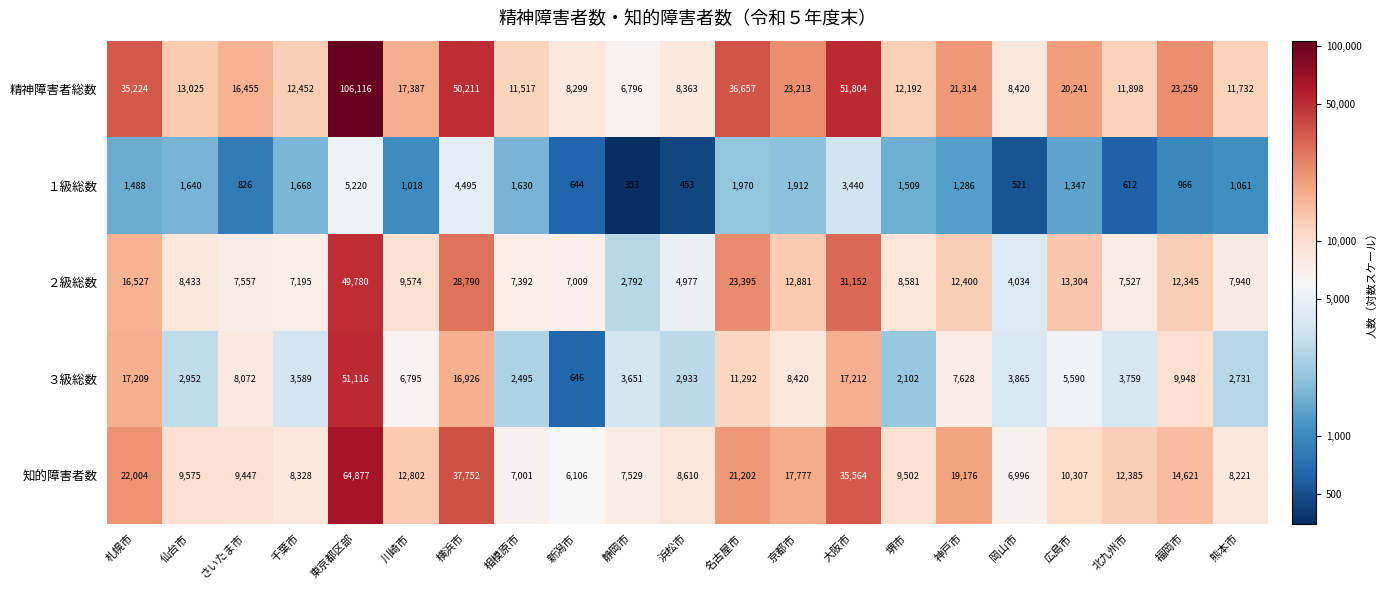

How many data points does each series have?

21